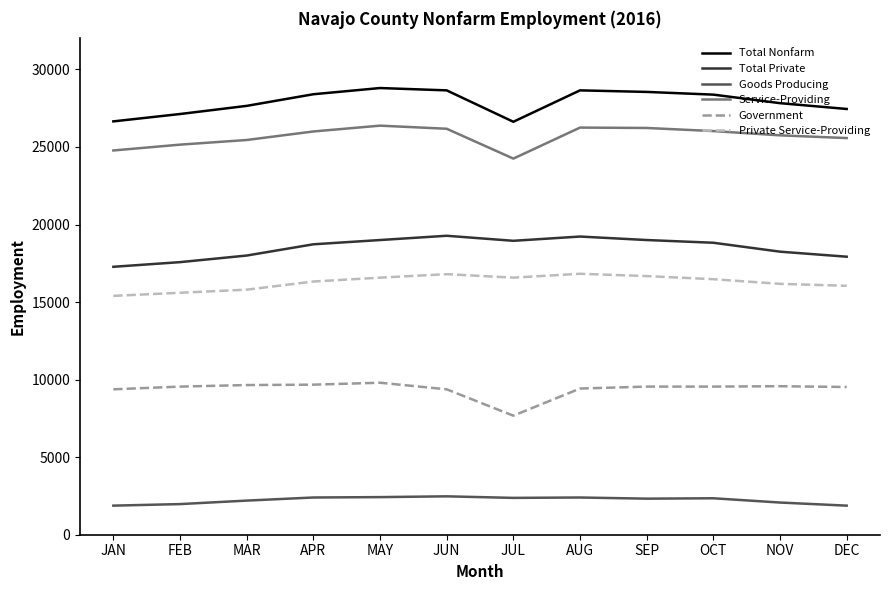

What is the sum of the Total Nonfarm values at FEB and DEC?

54575